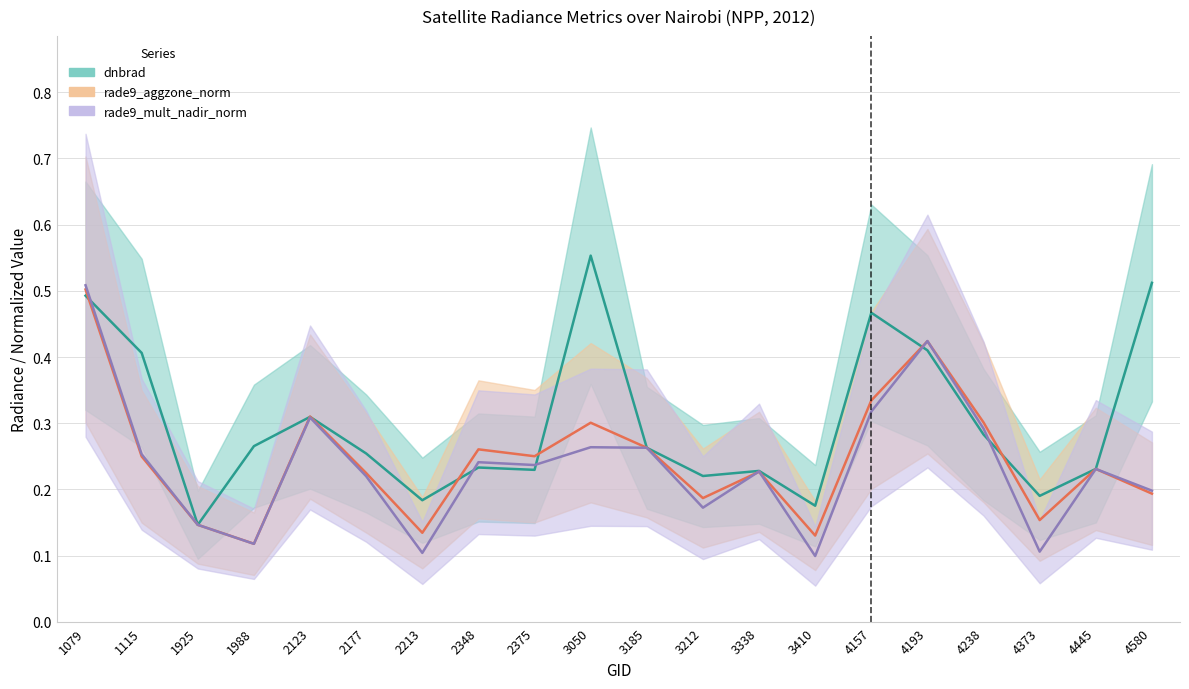

What is the sum of the rade9_aggzone_norm values at 1079 and 4580?

0.7